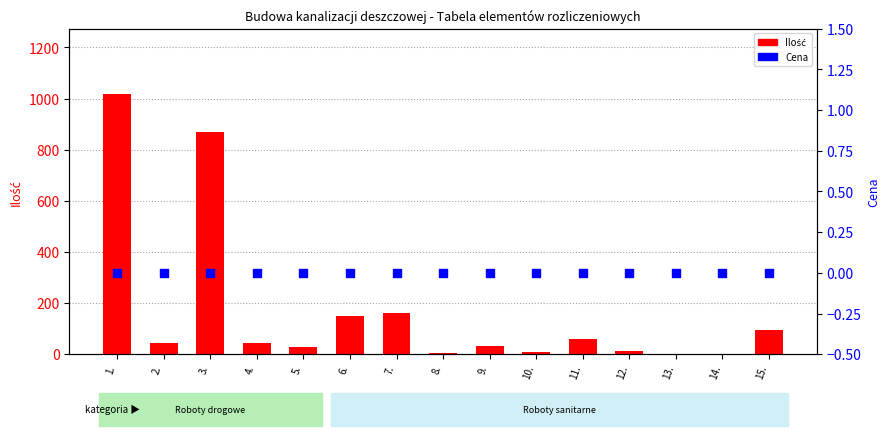

What is the total value across all series at 2.?

44.0